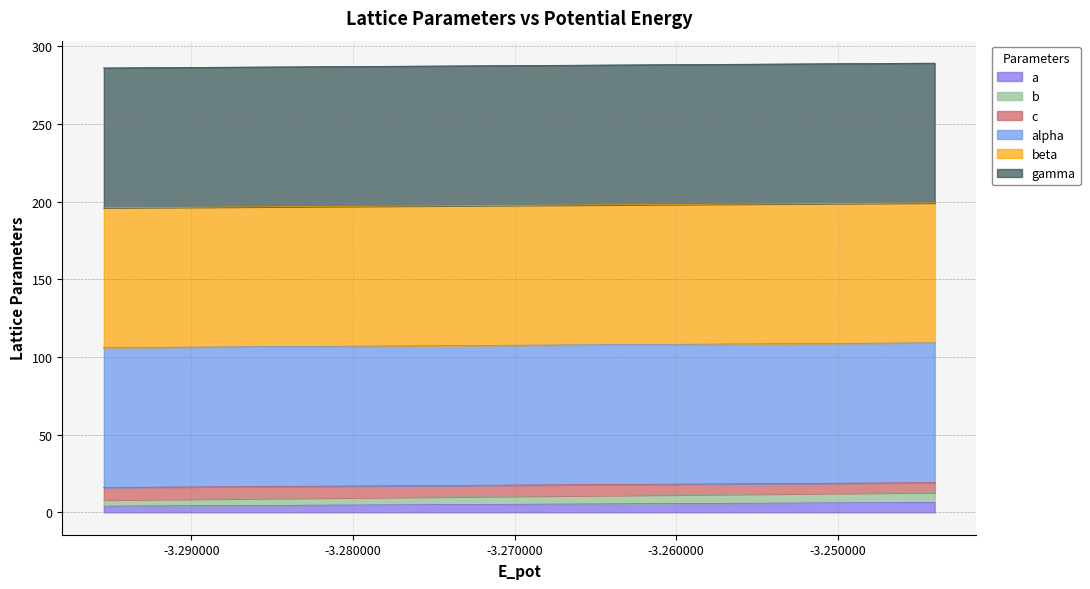

Count the a values in the range 3 to 6.

4